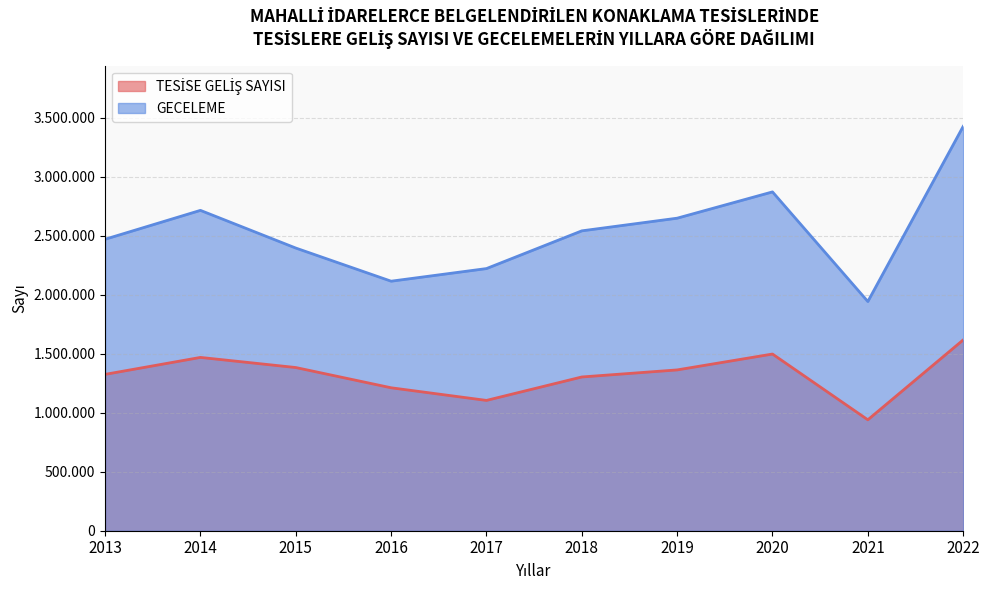

Reading left to right, transcribe all the data shown in this chart.

TESİSE GELİŞ SAYISI: 2013=1325445	2014=1469158	2015=1383416	2016=1211795	2017=1104649	2018=1303353	2019=1363187	2020=1497815	2021=940331	2022=1617436
GECELEME: 2013=2470914	2014=2715720	2015=2396303	2016=2115346	2017=2222261	2018=2542103	2019=2649437	2020=2872303	2021=1943007	2022=3427709